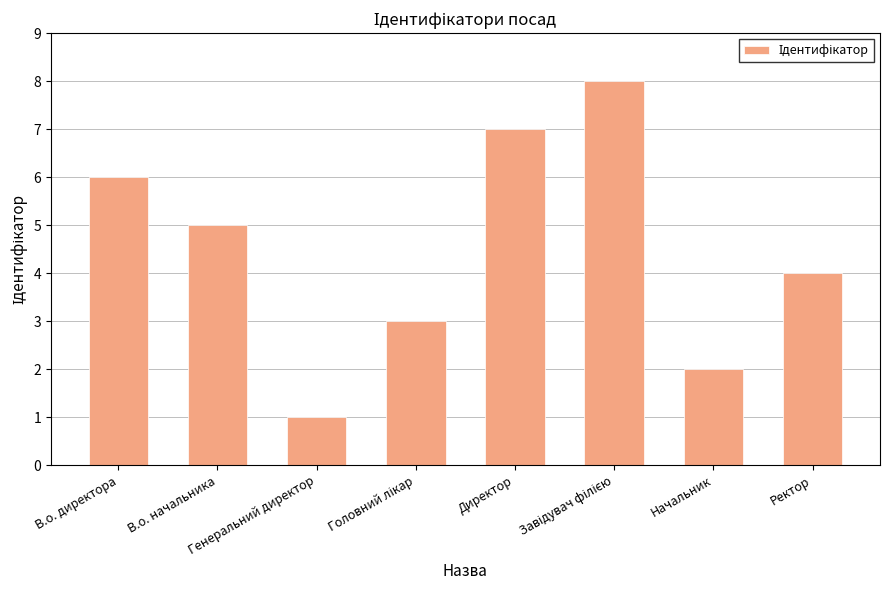

What is the smallest value displayed?

1